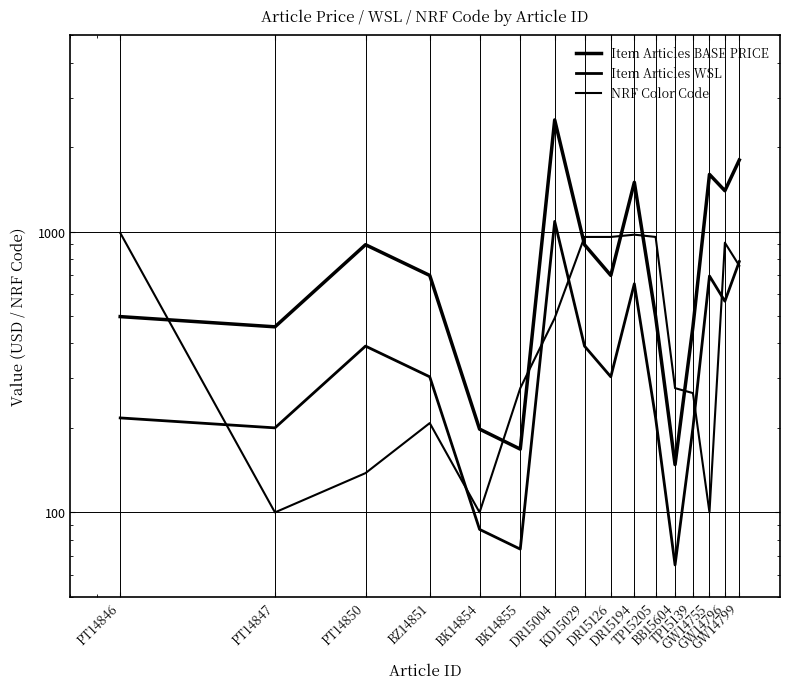

What is the greatest value displayed?

2498